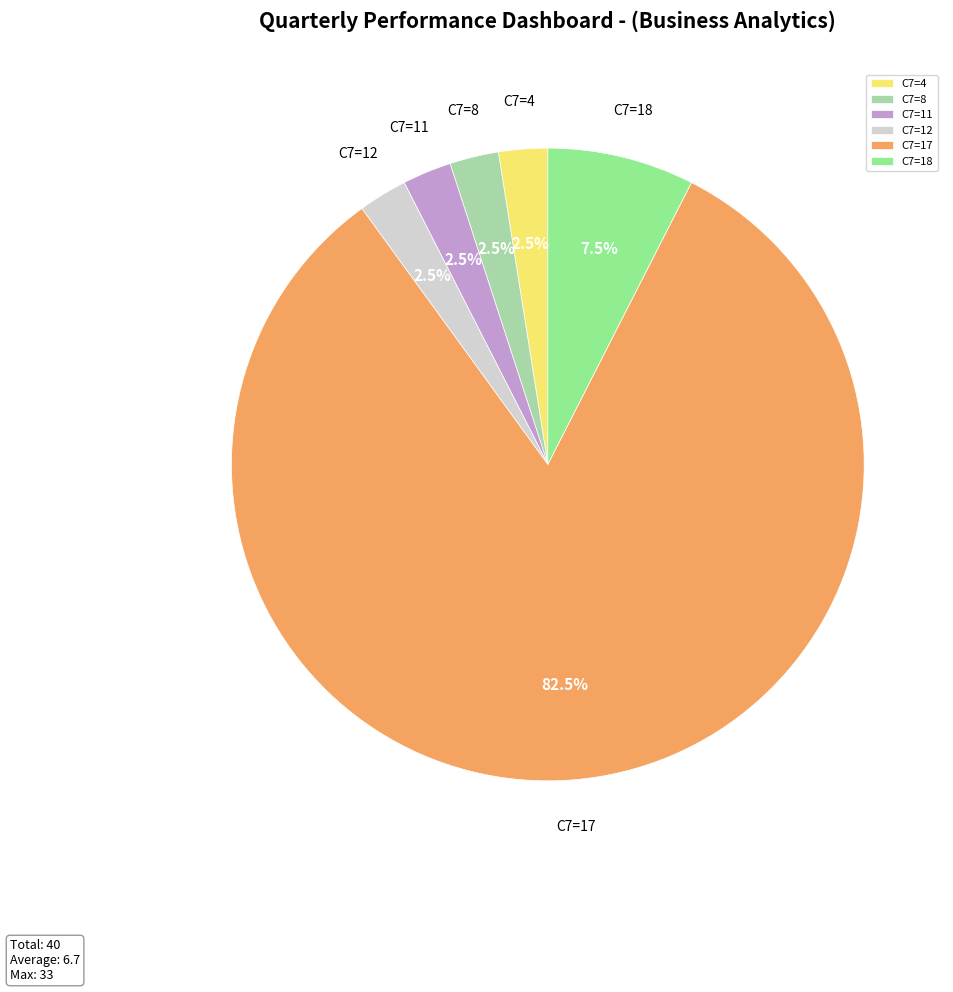

How many segments does this pie chart have?

6